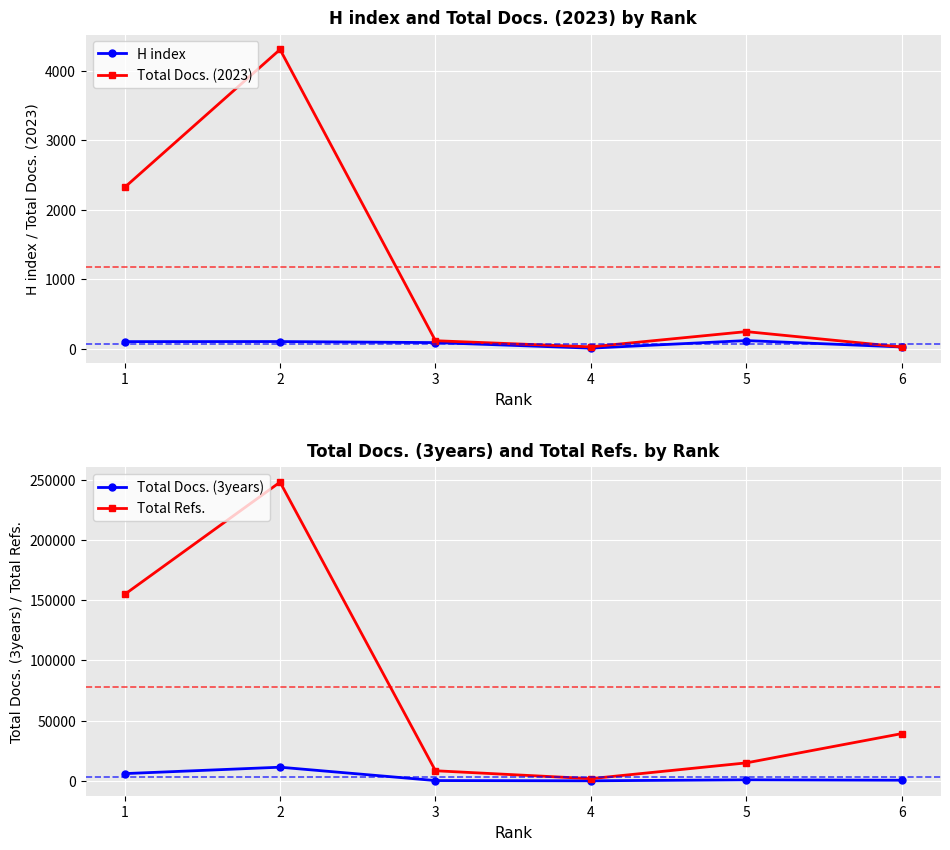

Rank the series at 5 from highest to lowest value.

Total Refs., Total Docs. (3years), Total Docs. (2023), H index